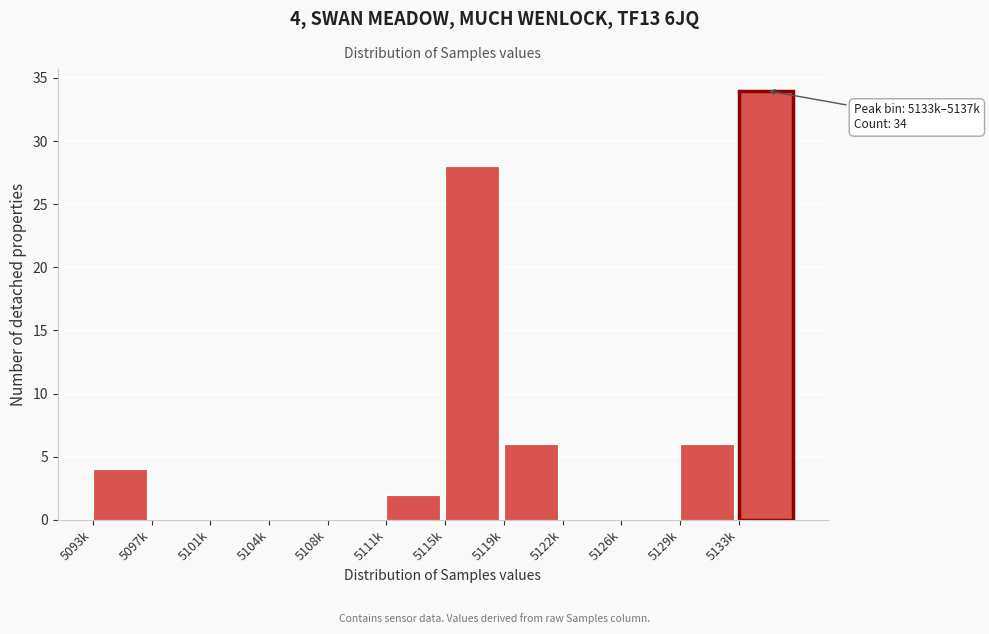

Reading right to left, extract all data points from this chart.

5133k=34	5129k=6	5126k=0	5122k=0	5119k=6	5115k=28	5111k=2	5108k=0	5104k=0	5101k=0	5097k=0	5093k=4